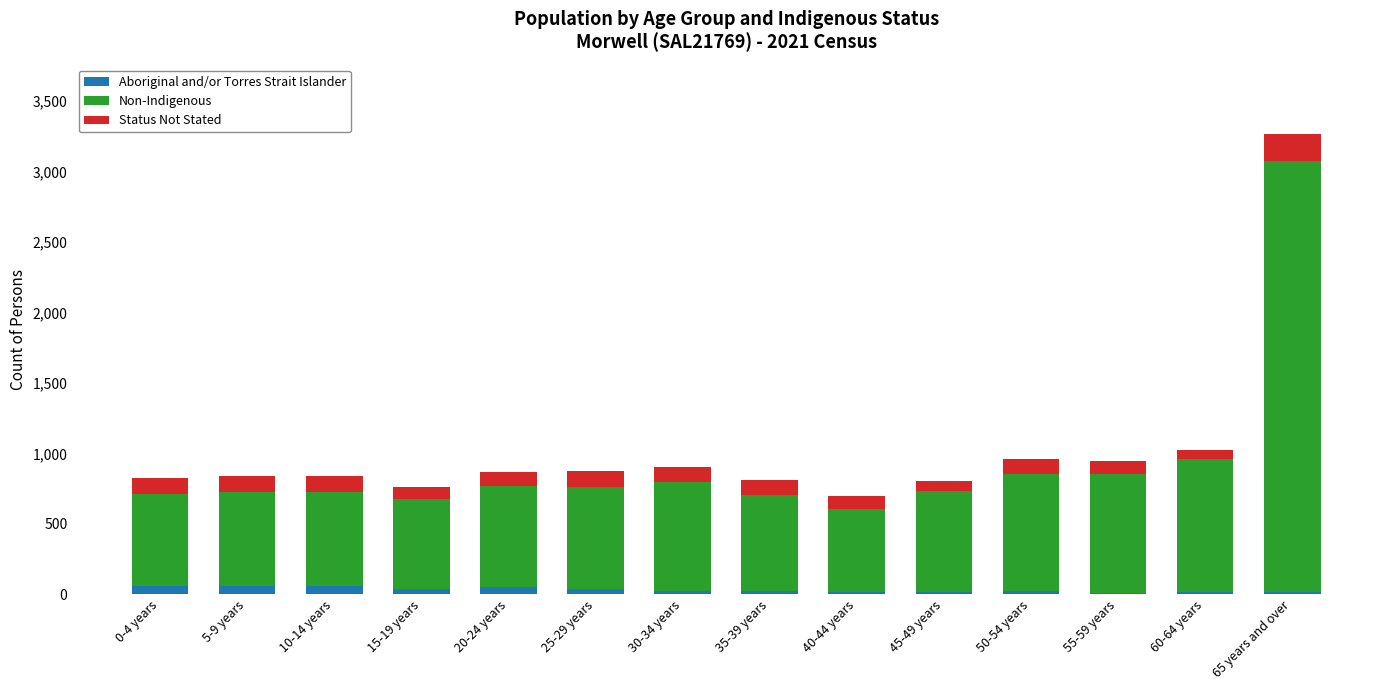

What is the sum of all Aboriginal and/or Torres Strait Islander values?

441